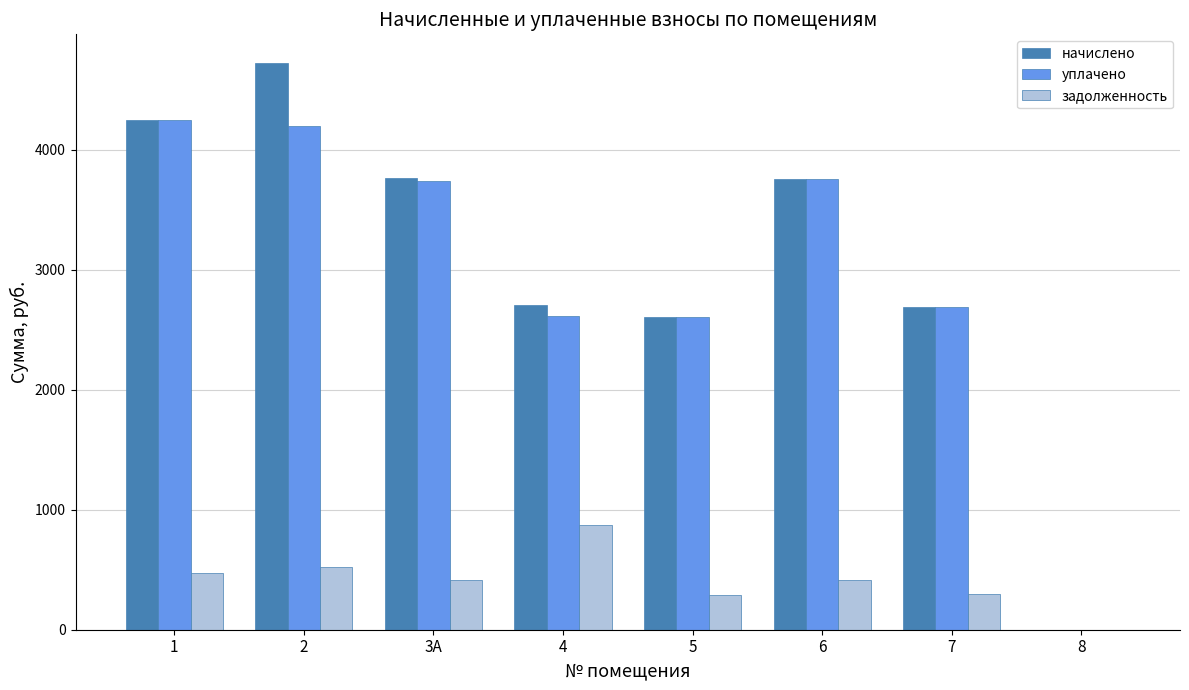

Is the value of начислено at 4 greater than the value of уплачено at 1?

No